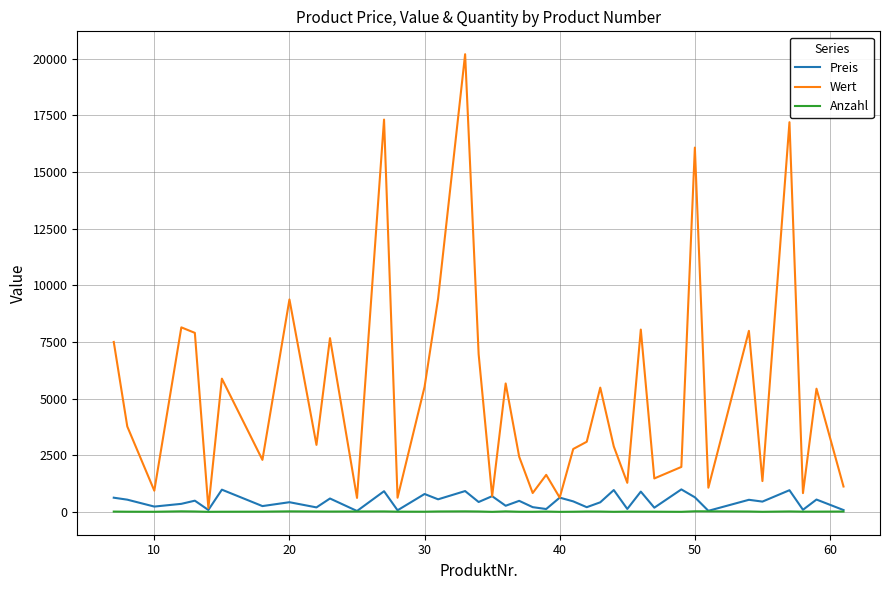

What is the difference between the maximum and second lowest values in the Wert series?

19581.1